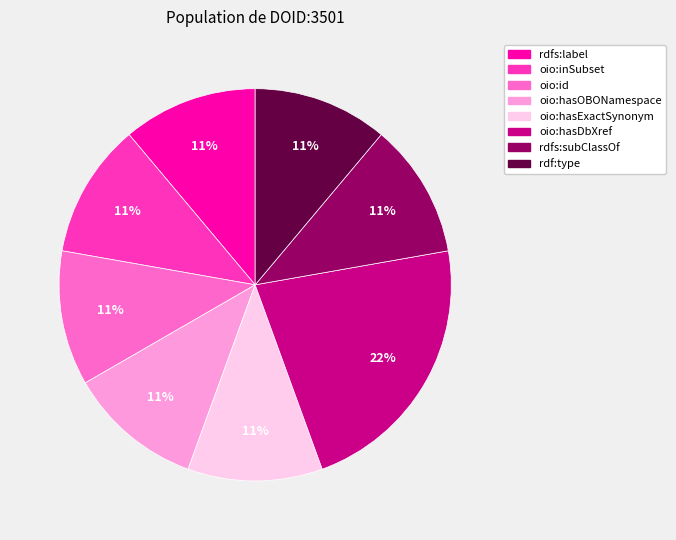

How many slices are in this pie chart?

8